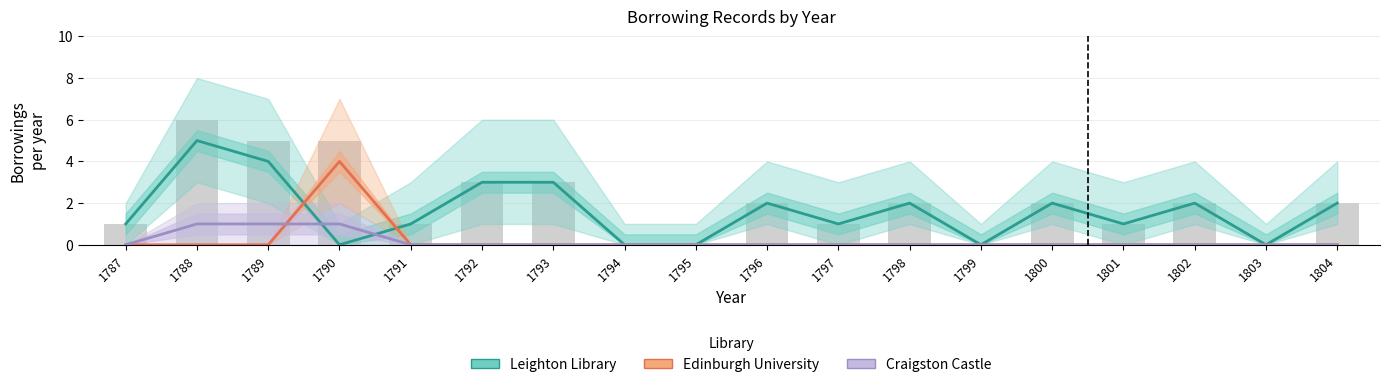

True or false: Leighton Library has a value of 2 at 1796.

True